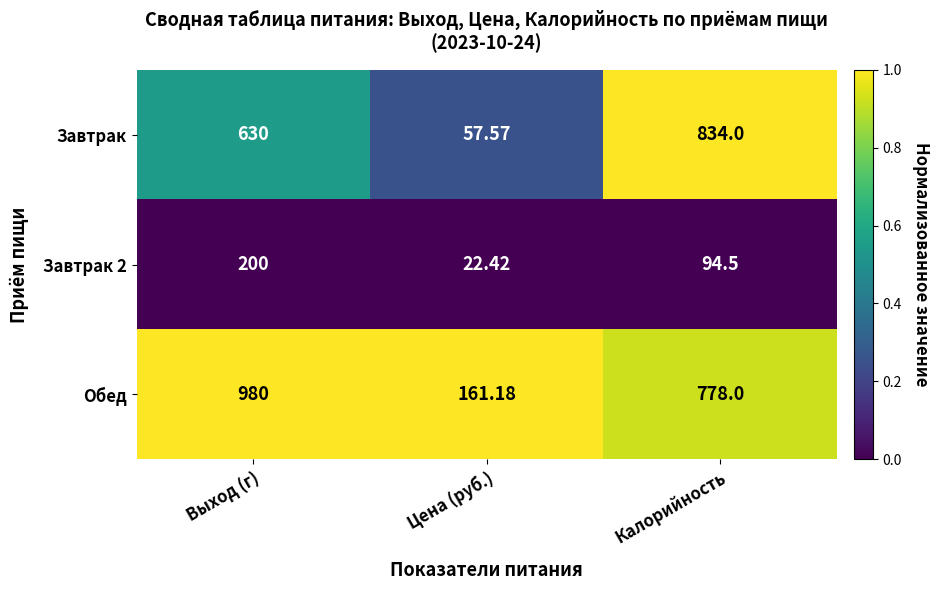

At which category does the chart reach its minimum across all series?

Цена (руб.)